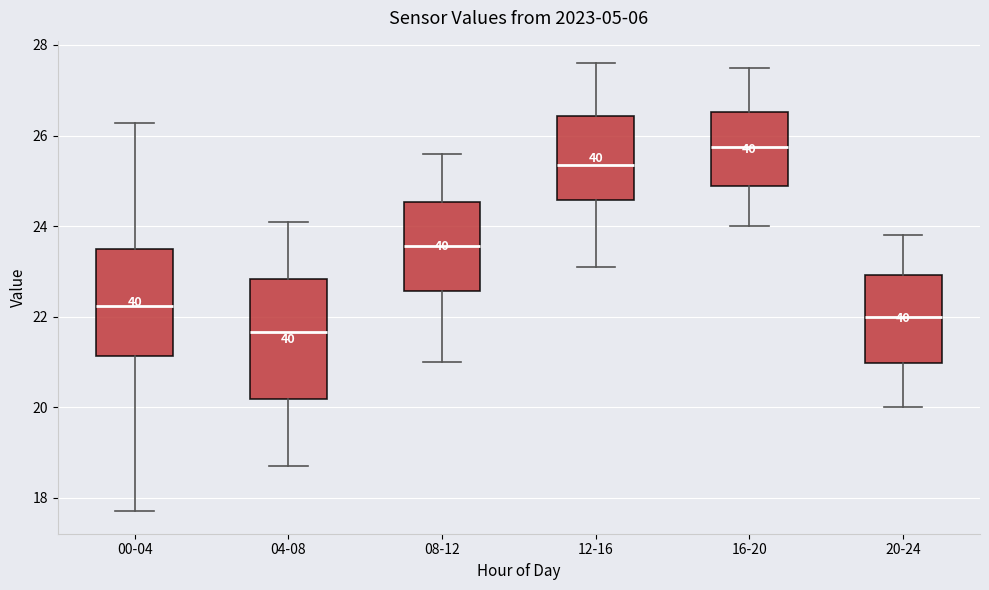

Which box has the lowest median line?

04-08